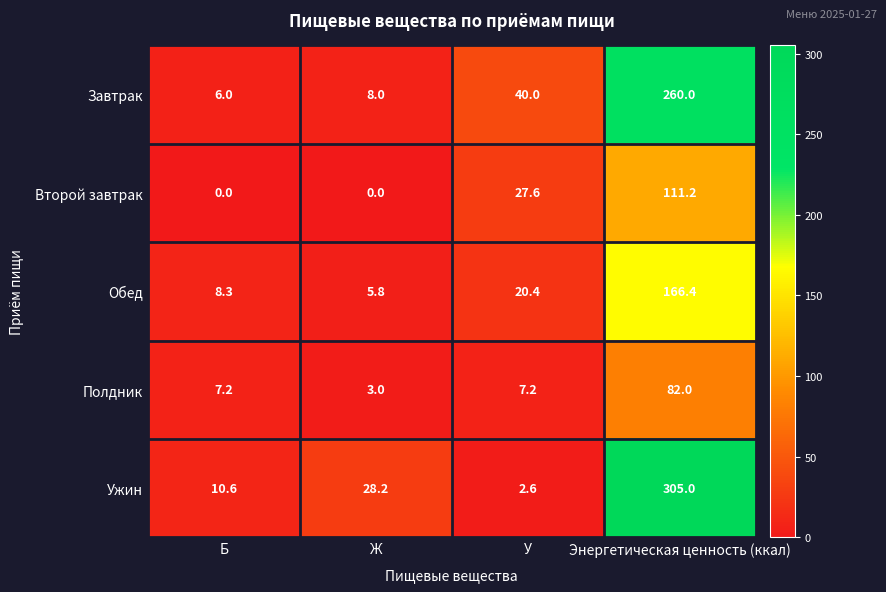

How many values in the Полдник series are below 7?

1